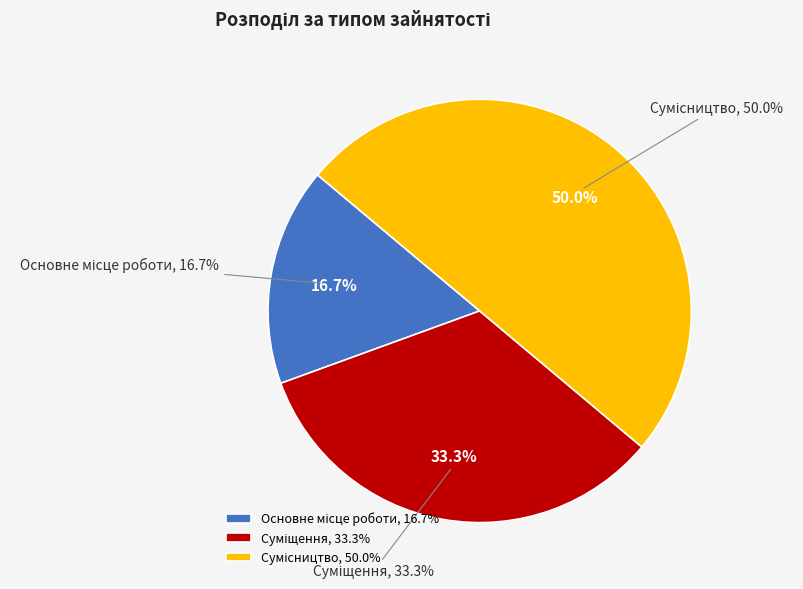

To the nearest percent, what percentage of the pie is Сумісництво?

50%